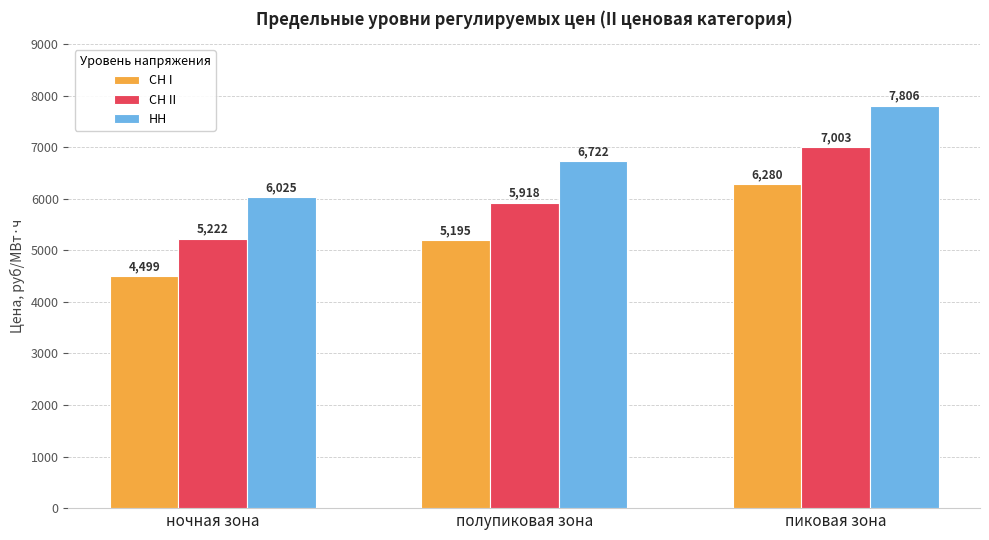

Are the bars horizontal?

No